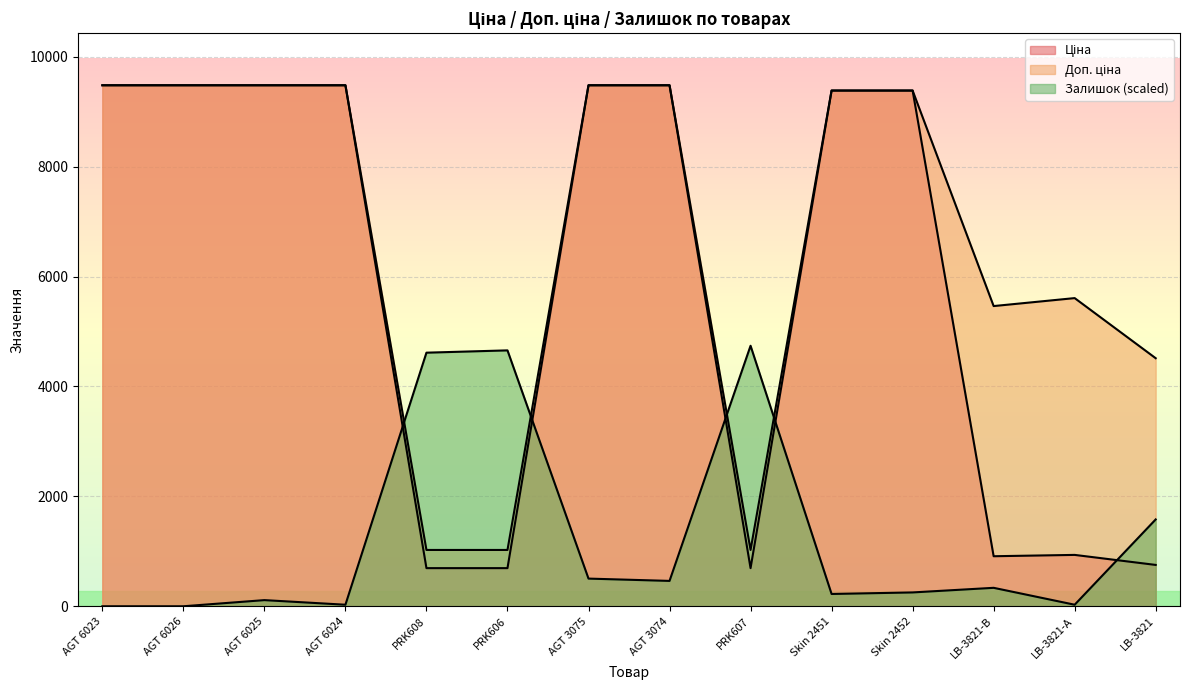

Rank the categories by Доп. ціна value from lowest to highest.

PRK608, PRK606, PRK607, LB-3821, LB-3821-В, LB-3821-А, Skin 2451, Skin 2452, AGT 6023, AGT 6026, AGT 6025, AGT 6024, AGT 3075, AGT 3074